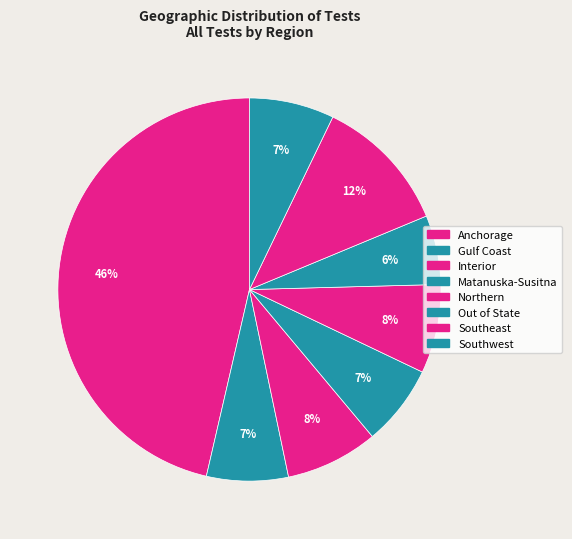

How many segments does this pie chart have?

8